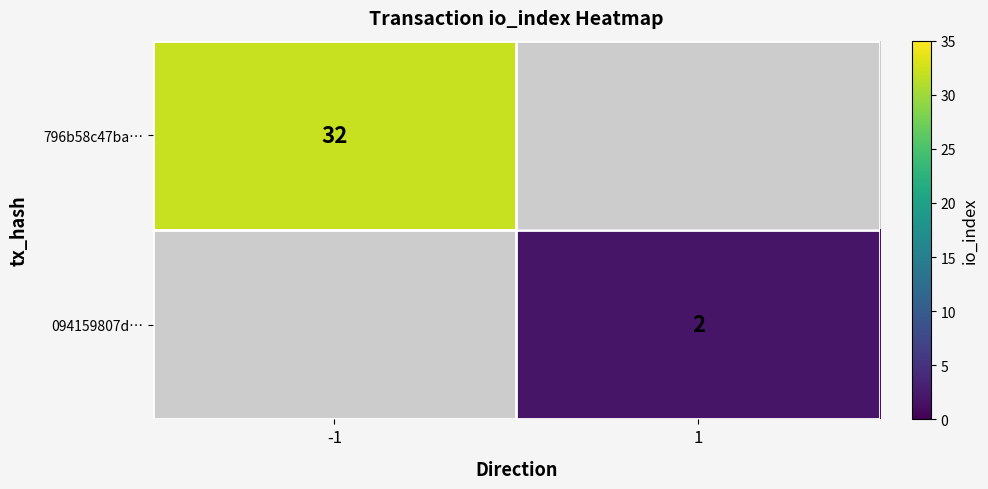

How many series are shown in this chart?

2